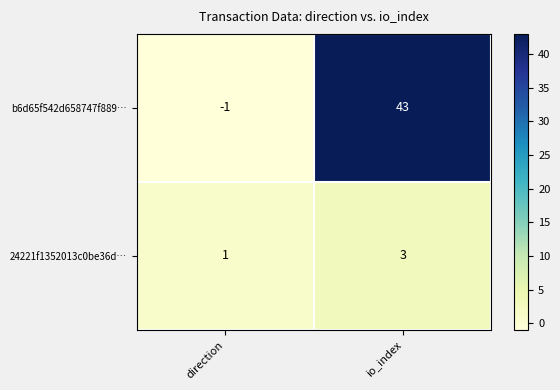

What is the smallest value displayed?

-1